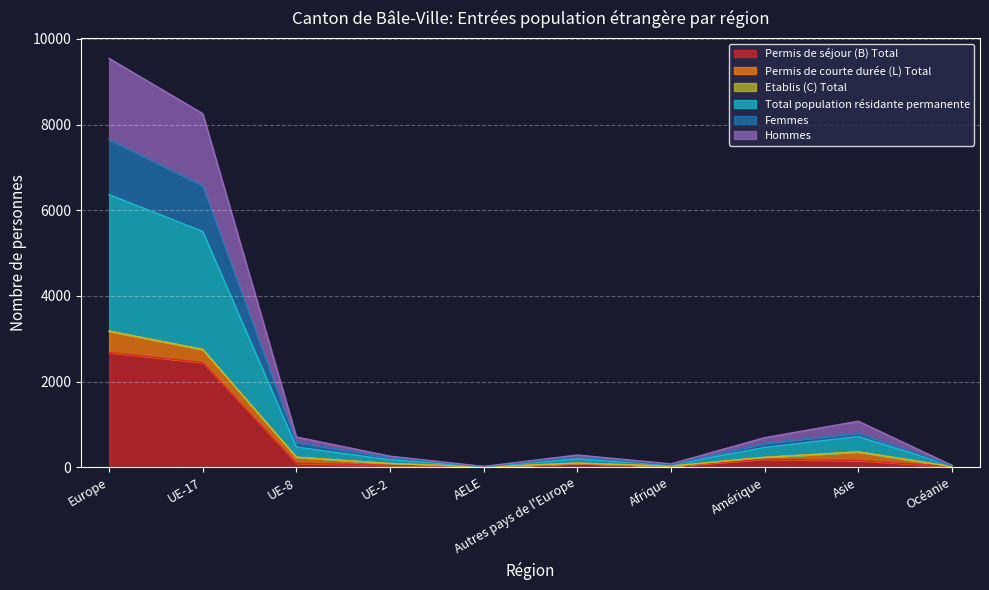

True or false: Total population résidante permanente and Etablis (C) Total intersect in this chart.

False